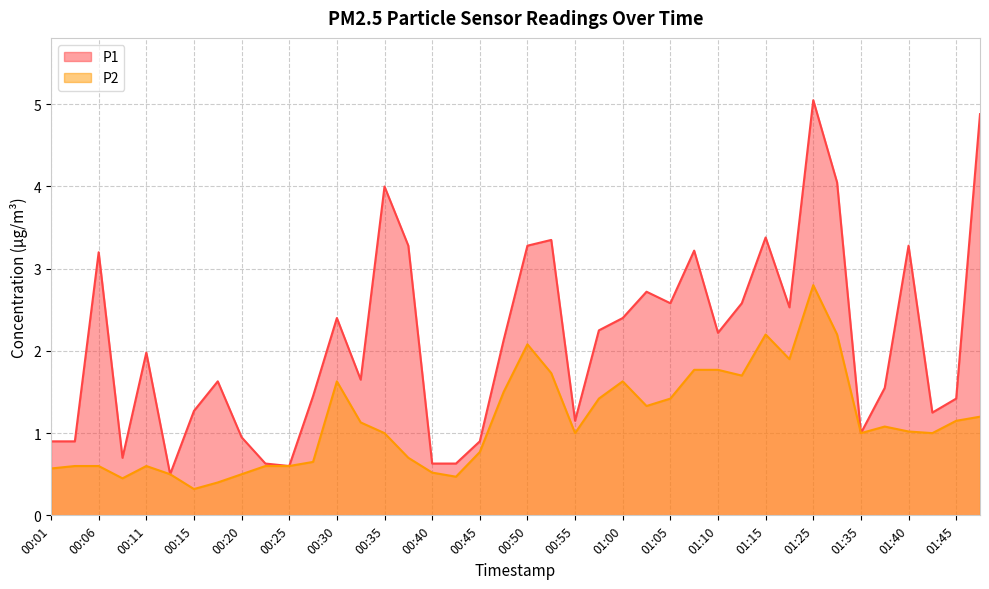

Where is P1 nearest to the value 2?

00:11